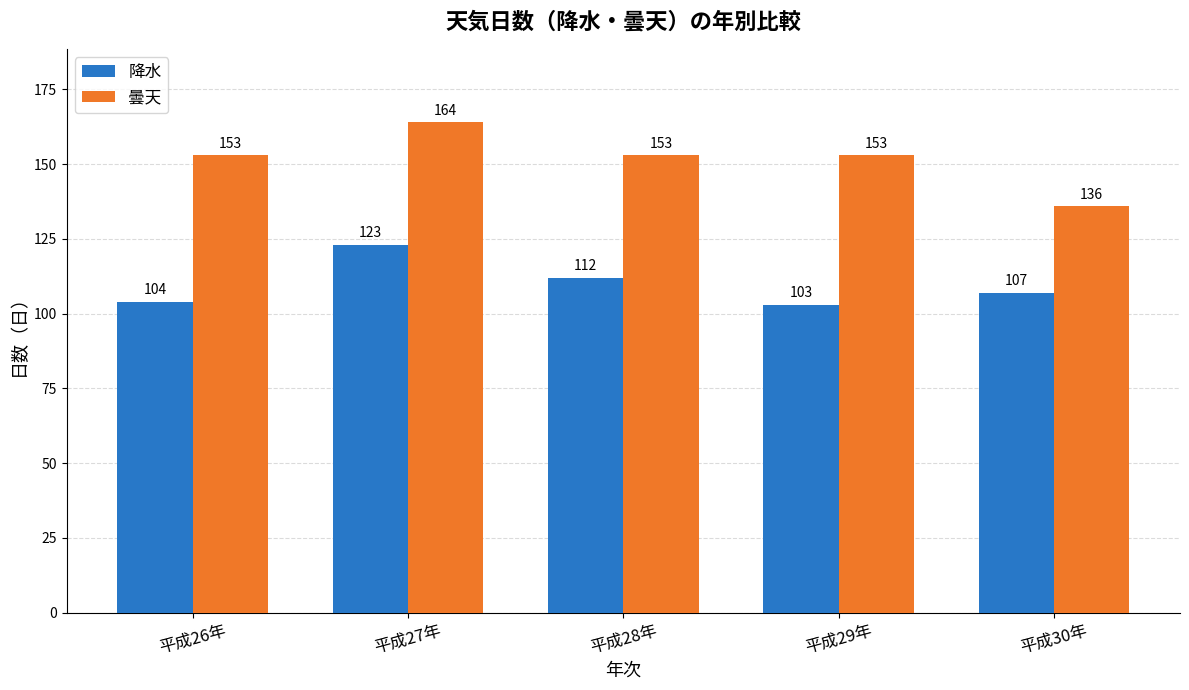

What is the sum of the 曇天 values at 平成27年 and 平成28年?

317